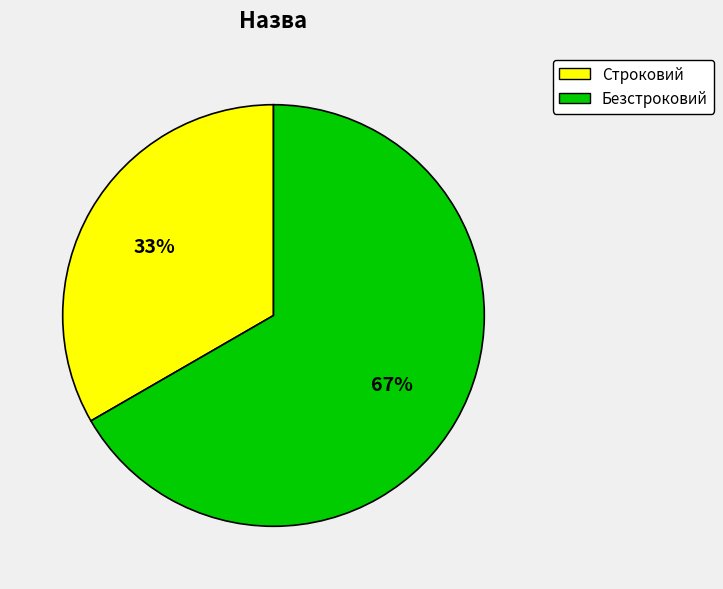

Combined, do Безстроковий and Строковий account for over 50%?

Yes